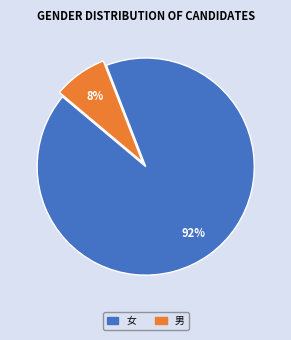

Is there a majority slice in this chart?

Yes